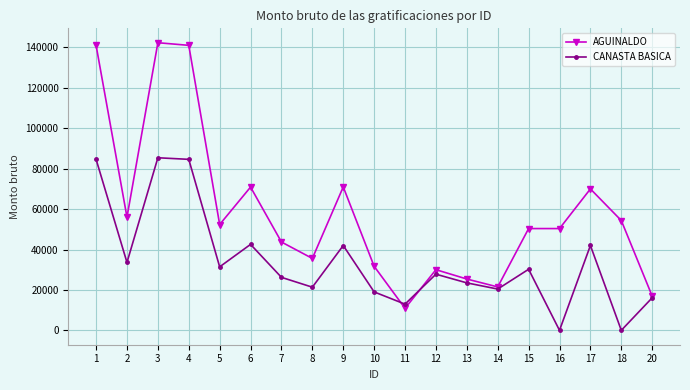

Rank the series by their average value, from lowest to highest.

CANASTA BASICA, AGUINALDO